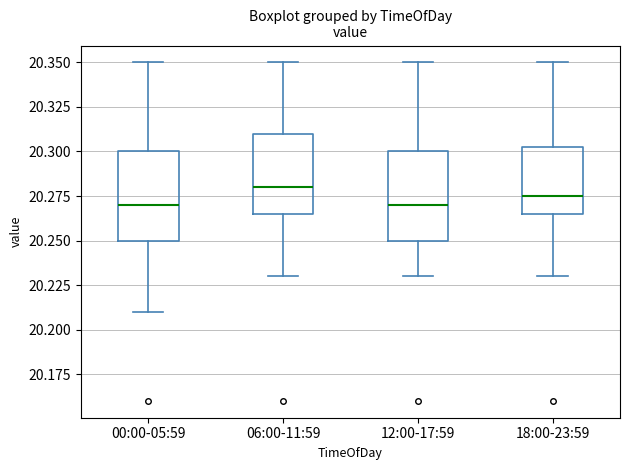

Reading left to right, read every box against the y-axis: the position of its median line, the range the box covers, and the ends of its whiskers. The values are not printed on the chart, so give them approximately, as read against the axis.

00:00-05:59: median 20.270, box 20.250 to 20.300, whiskers 20.210 to 20.350
06:00-11:59: median 20.280, box 20.265 to 20.310, whiskers 20.230 to 20.350
12:00-17:59: median 20.270, box 20.250 to 20.300, whiskers 20.230 to 20.350
18:00-23:59: median 20.275, box 20.265 to 20.305, whiskers 20.230 to 20.350